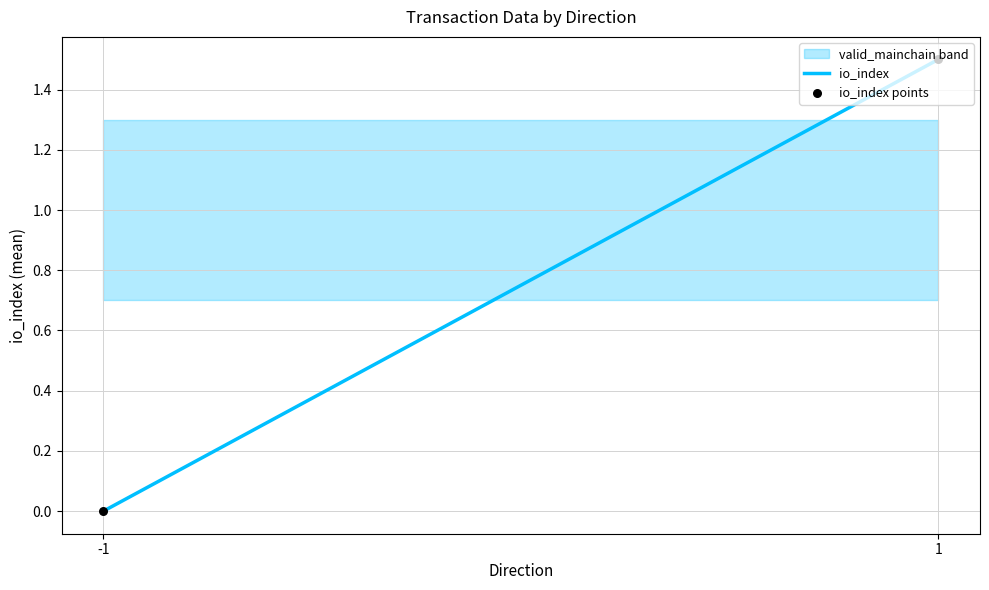

Which series contains the highest Y value?

io_index